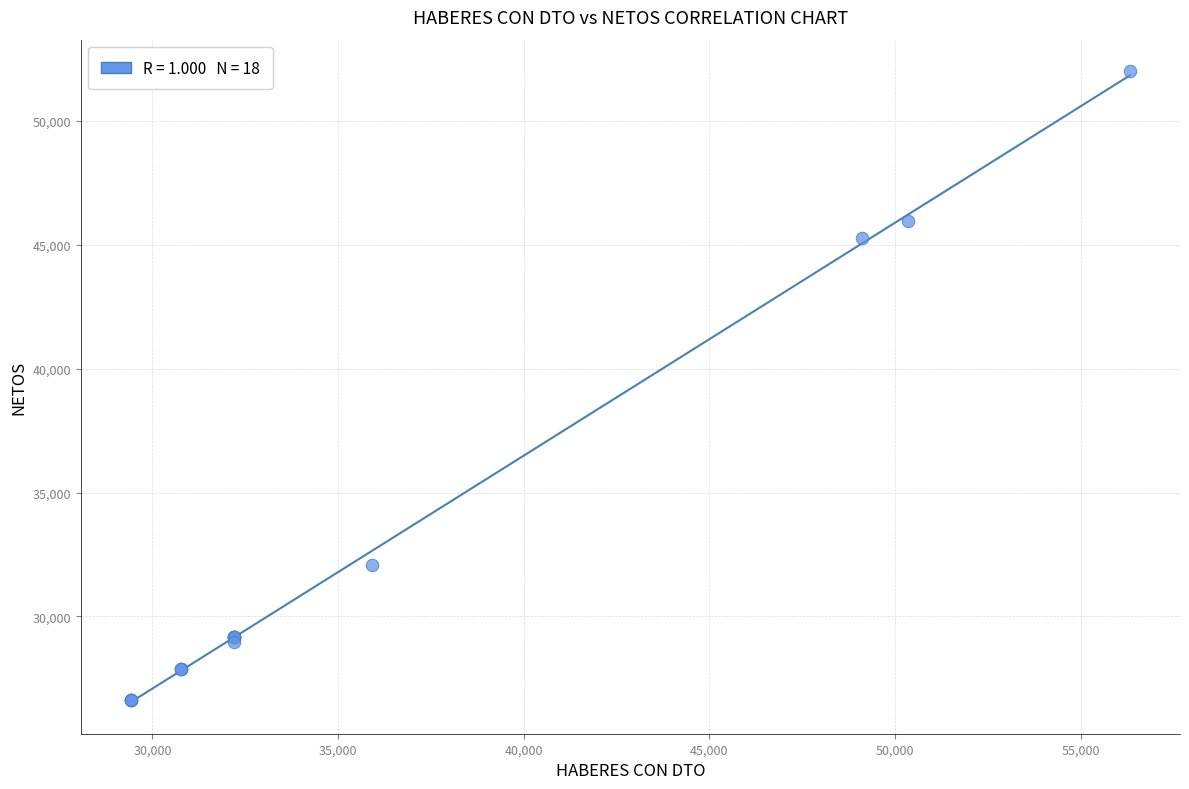

What Y value in the scatter plot is closest to 39318?

45288